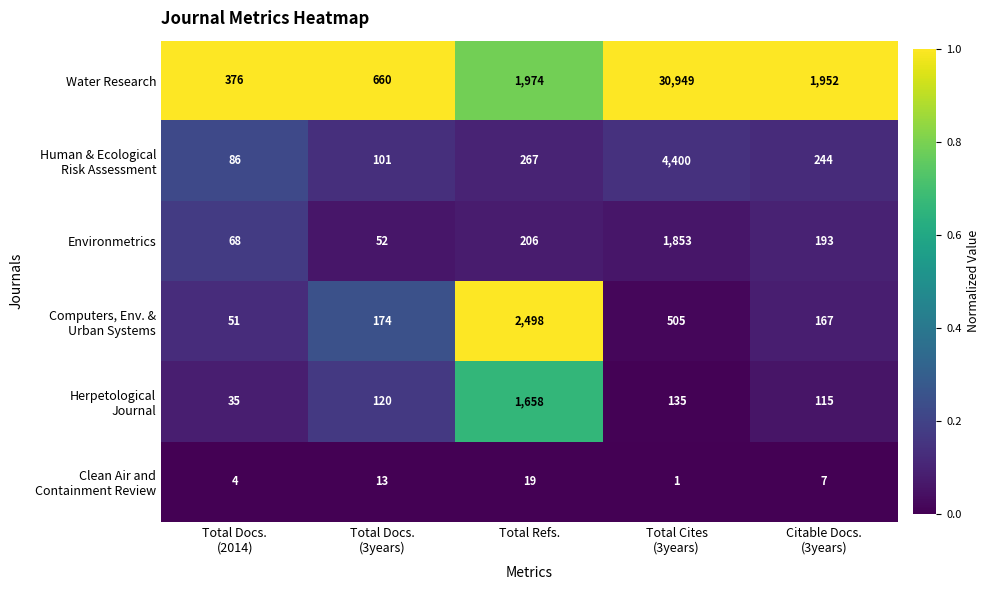

What is the sum of all Water Research values?

35911